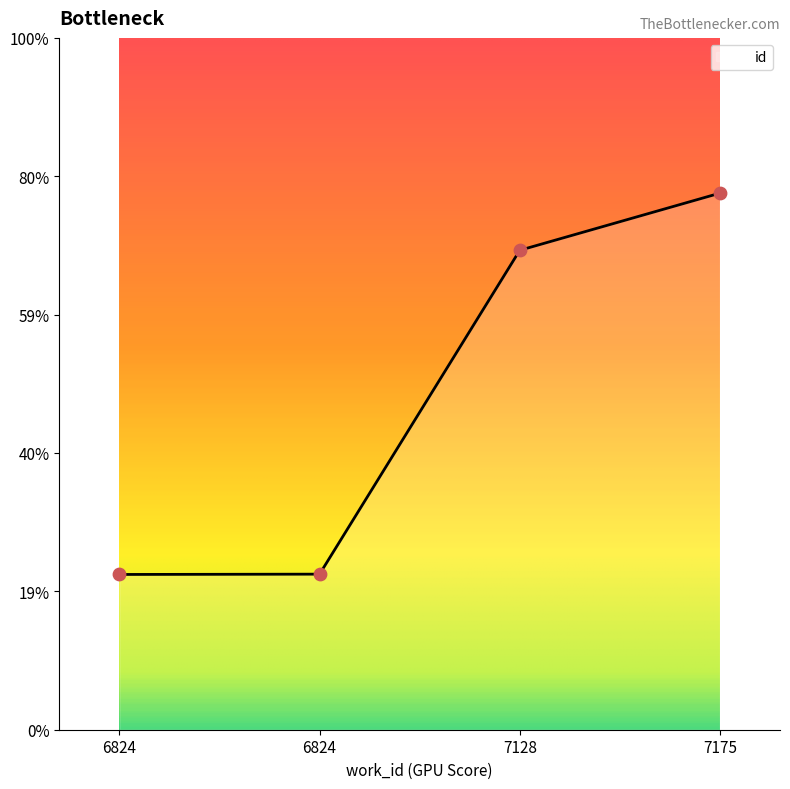

What is the ratio of the value at 7175 to the value at 6824?

1.1